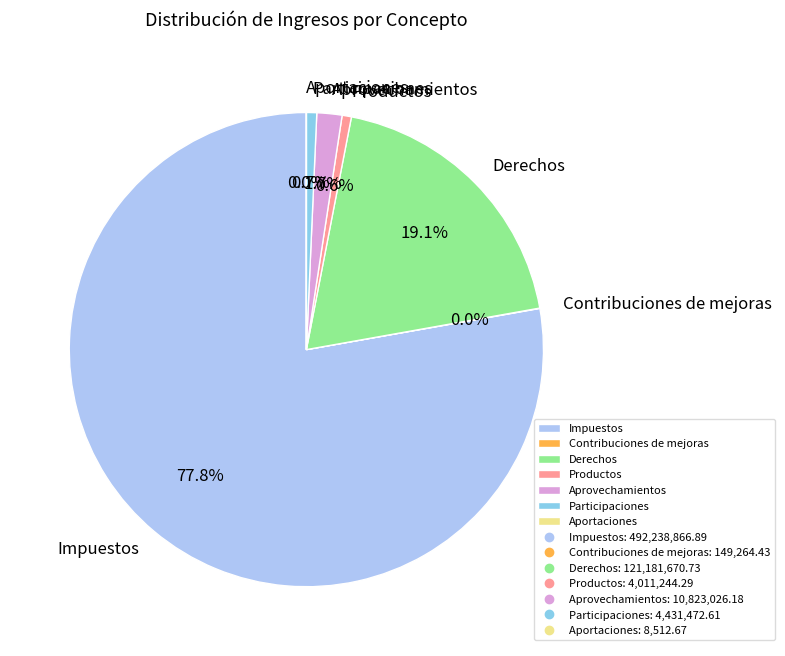

To the nearest percent, what portion does Aprovechamientos represent?

2%